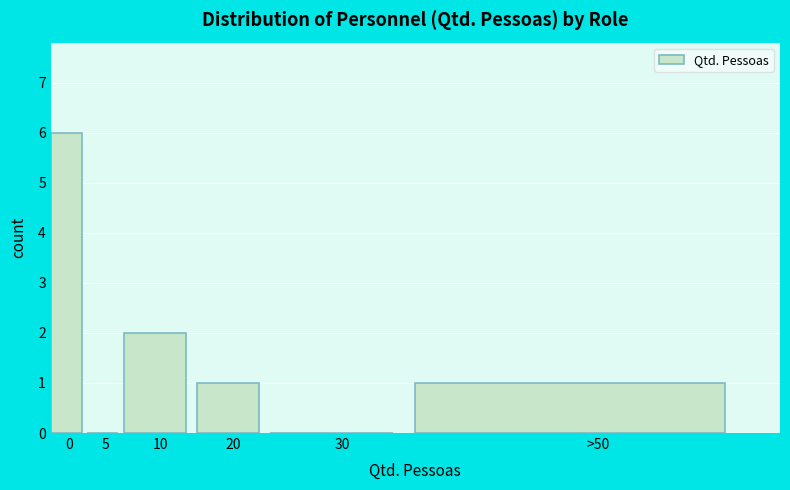

Reading right to left, transcribe all the data shown in this chart.

>50=1	30=0	20=1	10=2	5=0	0=6